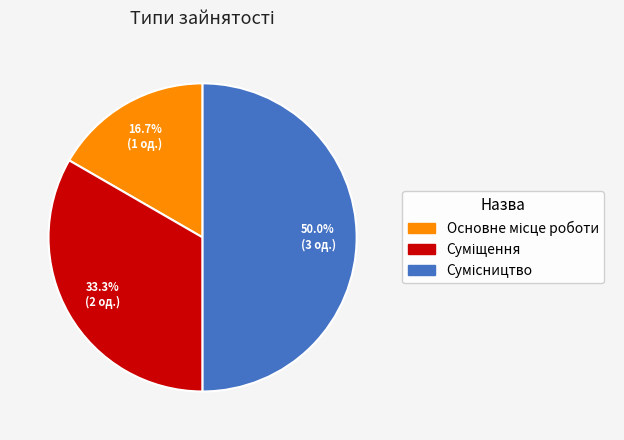

Is it true that Основне місце роботи is 17% of the pie?

True